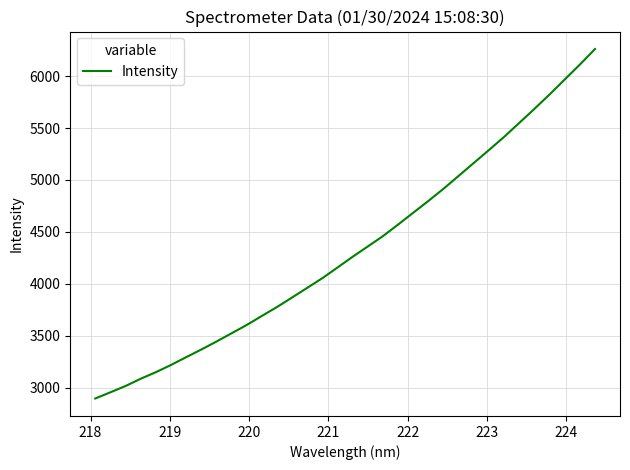

What is the smallest value displayed?

2894.1